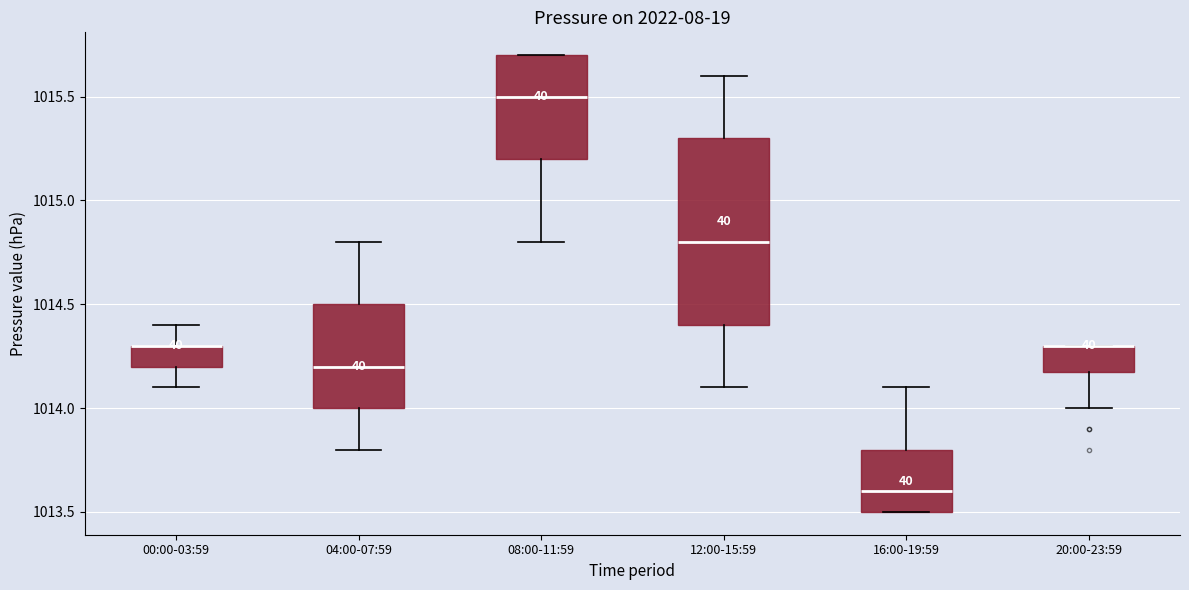

Comparing the boxes themselves (not the whiskers), which one is the tallest?

12:00-15:59